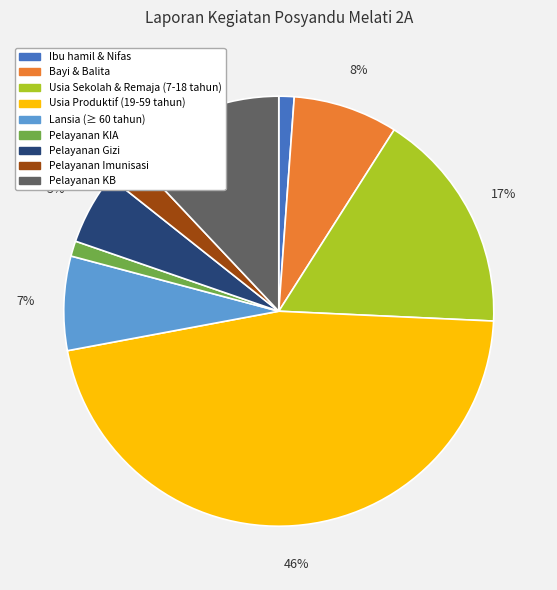

Between Pelayanan KB and Pelayanan Gizi, which is larger?

Pelayanan KB